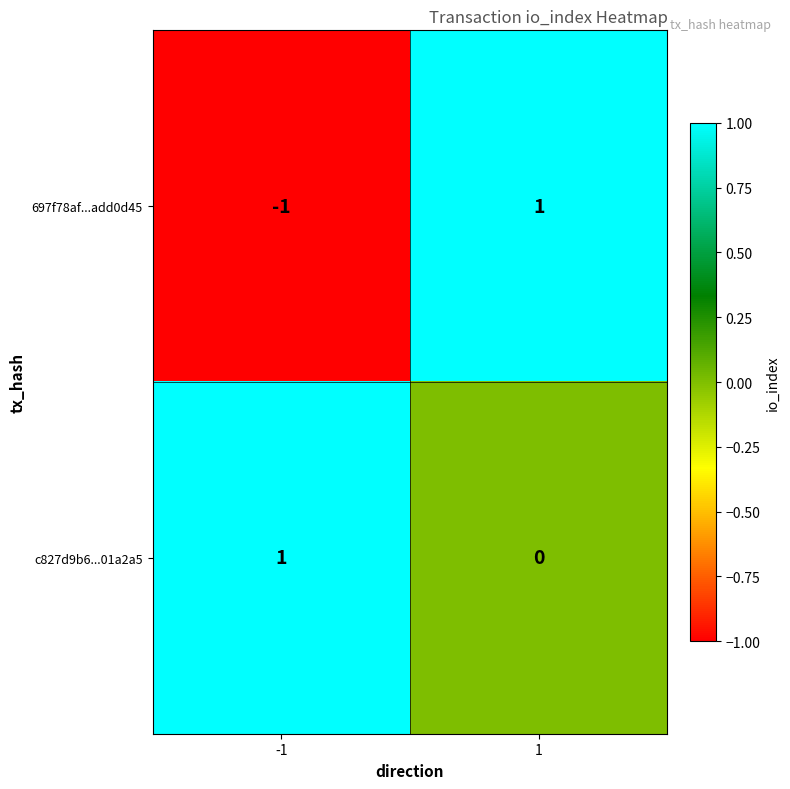

Which series has the largest range (max minus min)?

697f78af...add0d45